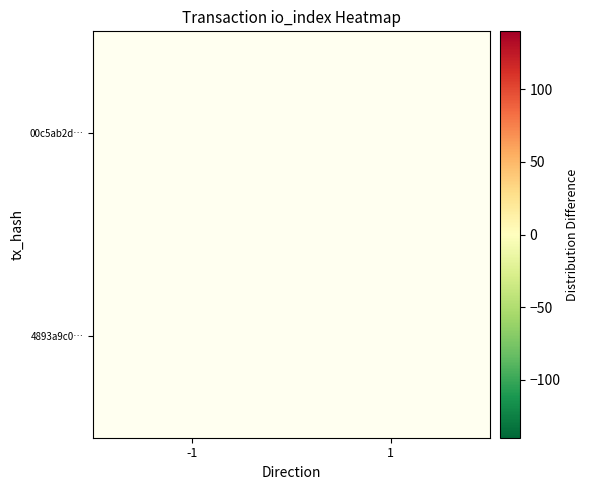

How many distinct data groups are displayed?

2